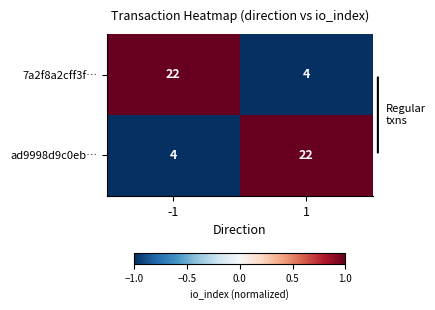

Read the 7a2f8a2cff3f… value at -1, to the nearest 10.

20